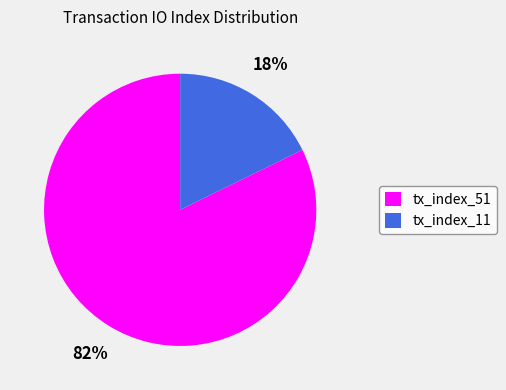

Is the sum of tx_index_11 and tx_index_51 greater than half?

Yes